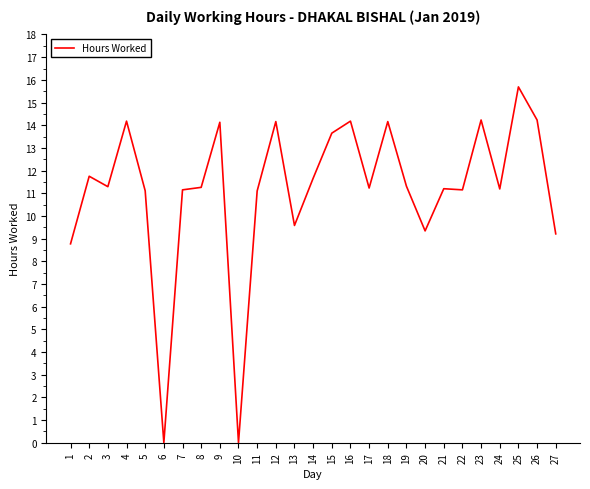

True or false: the data shows 15.2 at 27.

False